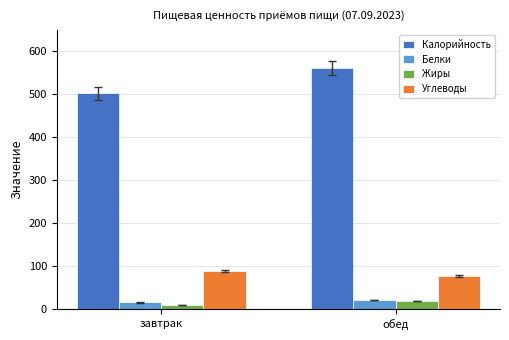

What is the highest value of the Калорийность series?

561.6